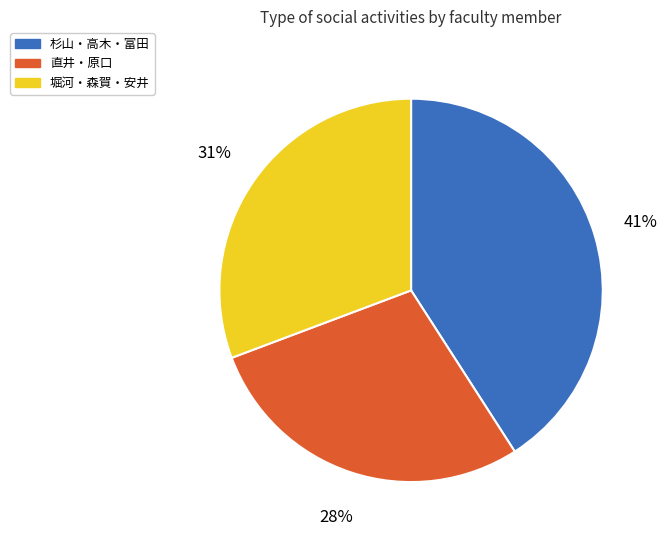

How many slices are in this pie chart?

3